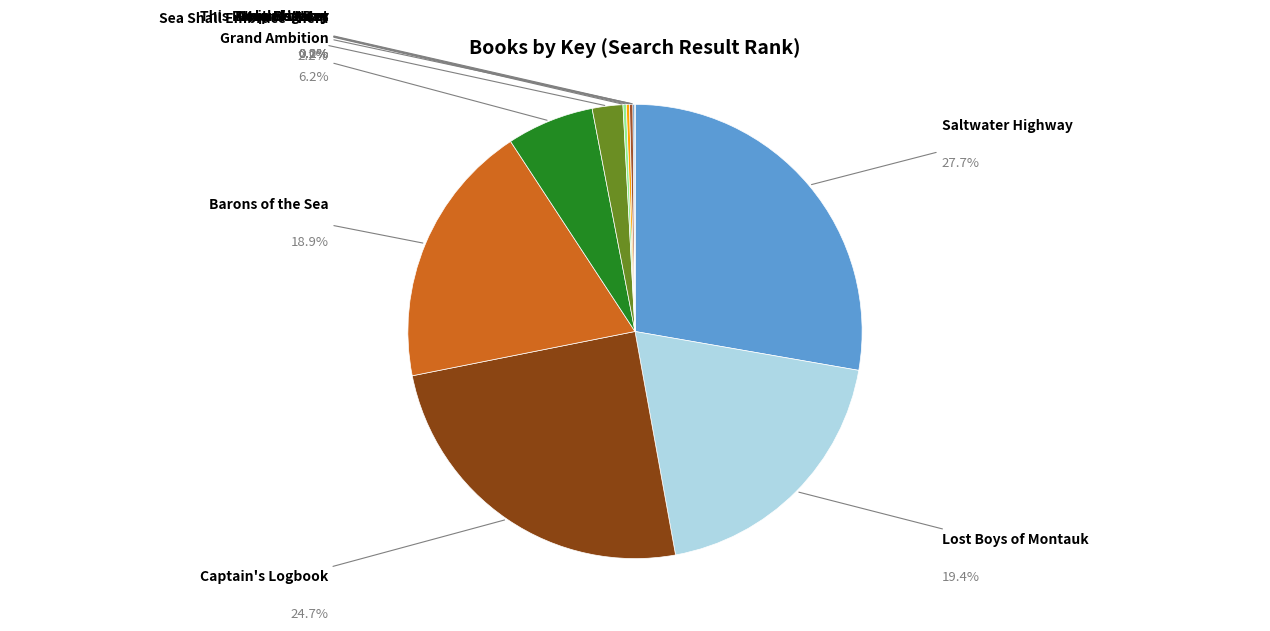

Count the number of slices in the pie.

11